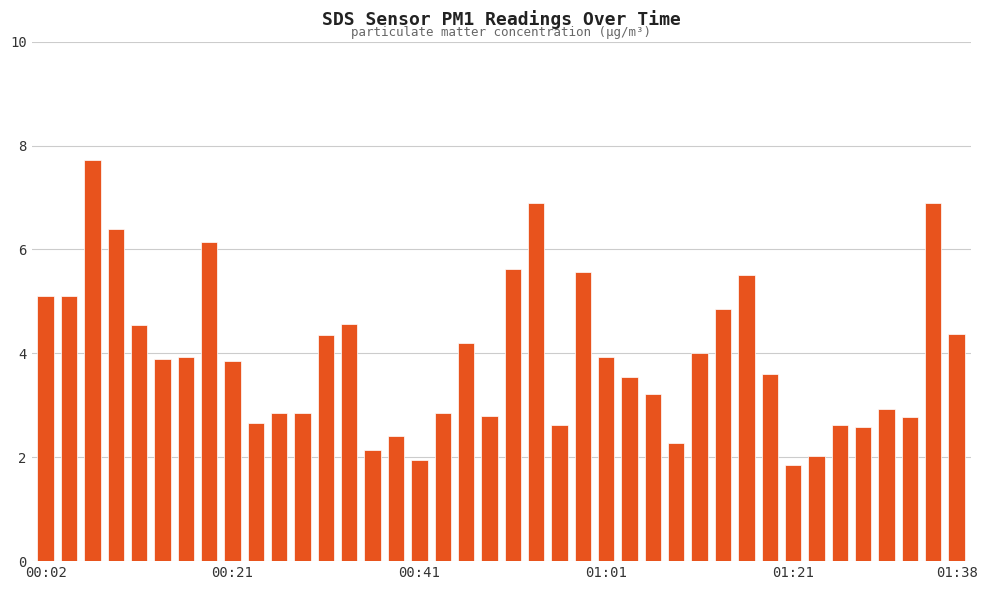

What is the sum of all values?

158.0